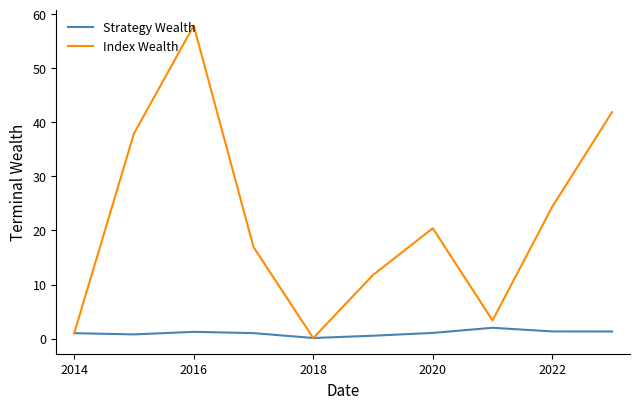

What are all the series names shown in the legend?

Strategy Wealth, Index Wealth